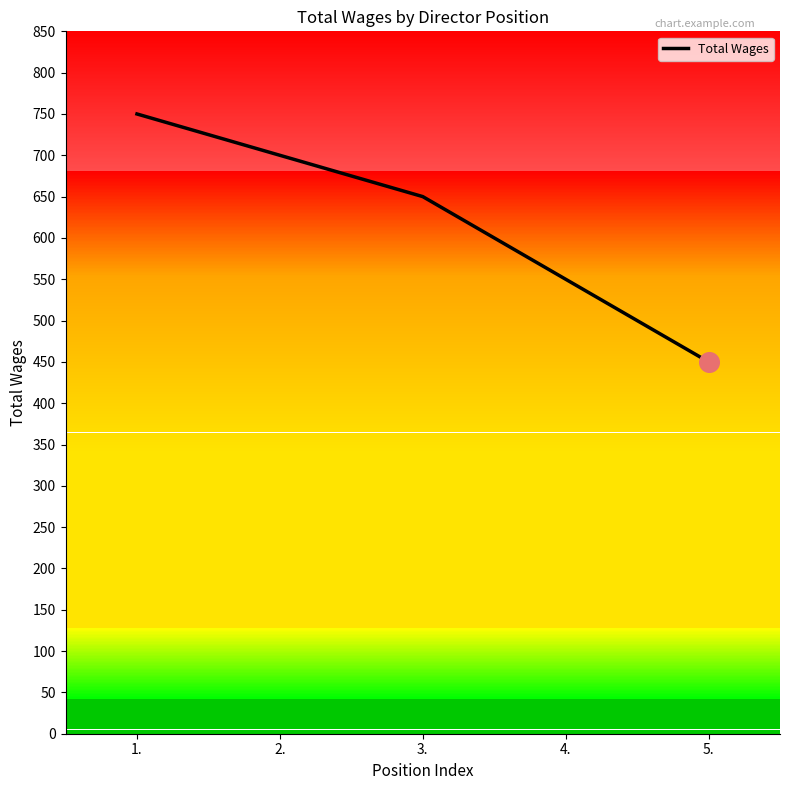

What is the change in value from 1. to 2.?

-50